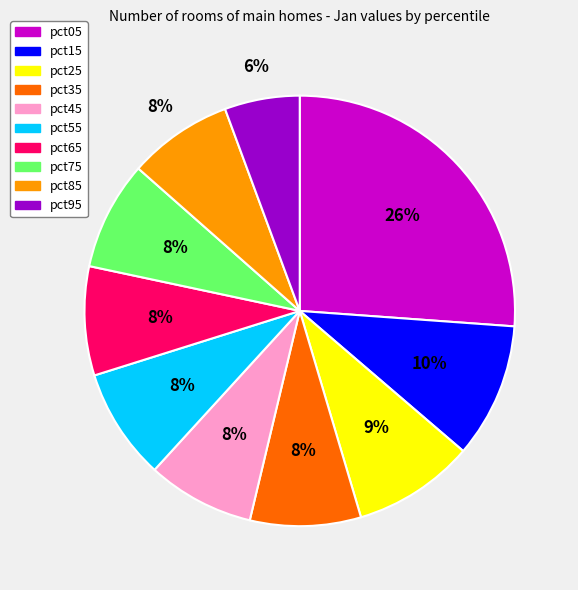

The pct35 slice represents 8% of the pie. True or false?

True